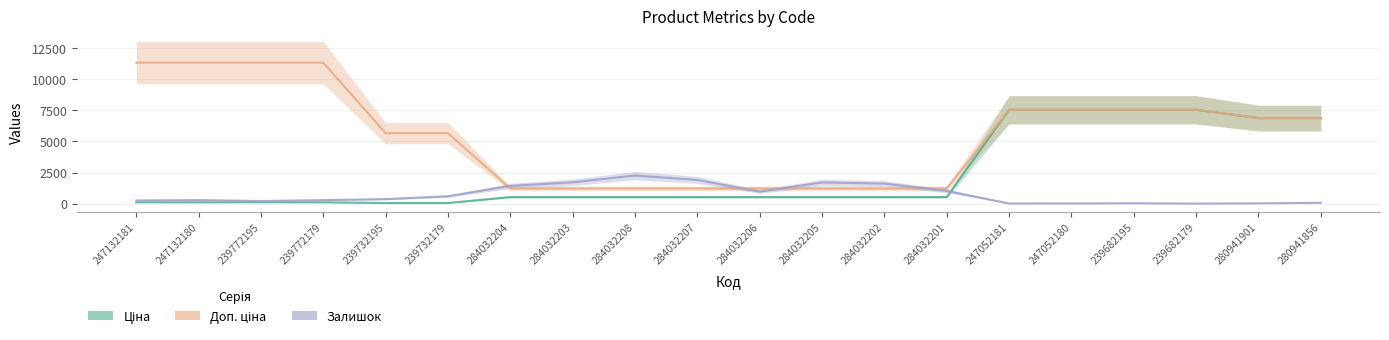

Is the value of Залишок at 284032208 greater than the value of Доп. ціна at 284032201?

Yes